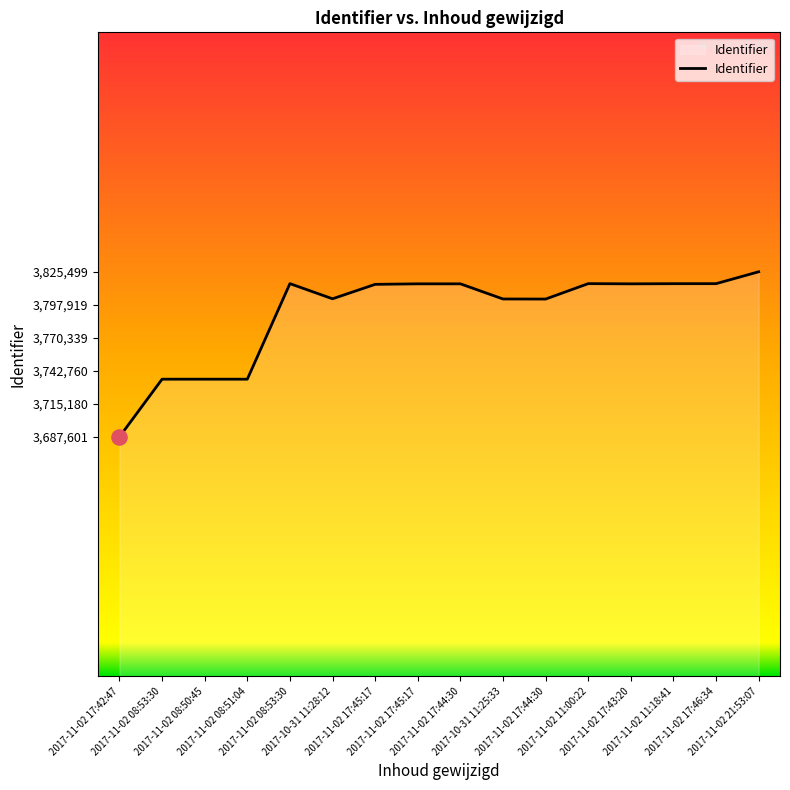

What is the ratio of the value at 2017-11-02 08:51:04 to the value at 2017-11-02 17:44:30?

1.0